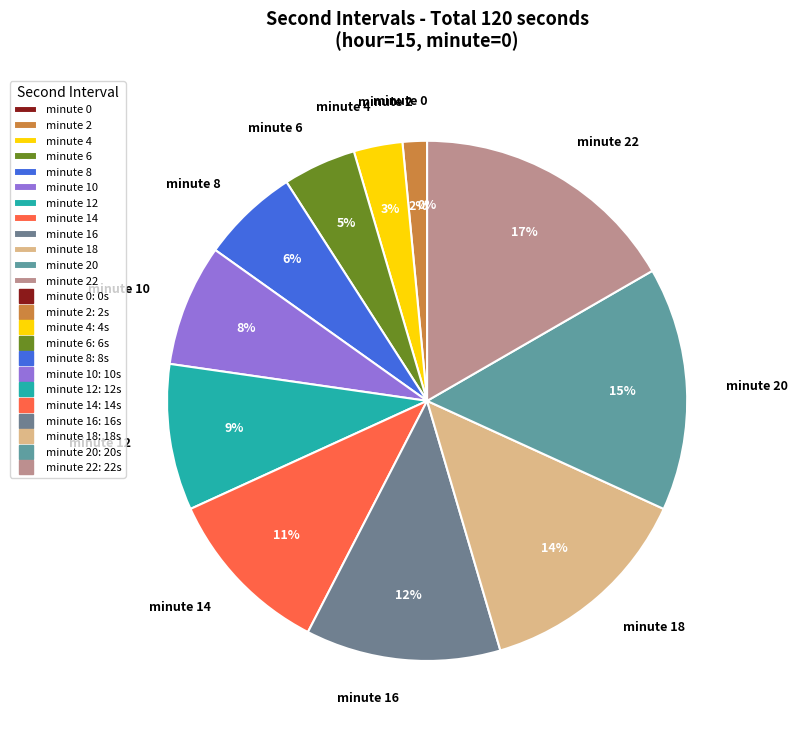

Which slice is the largest?

minute 22